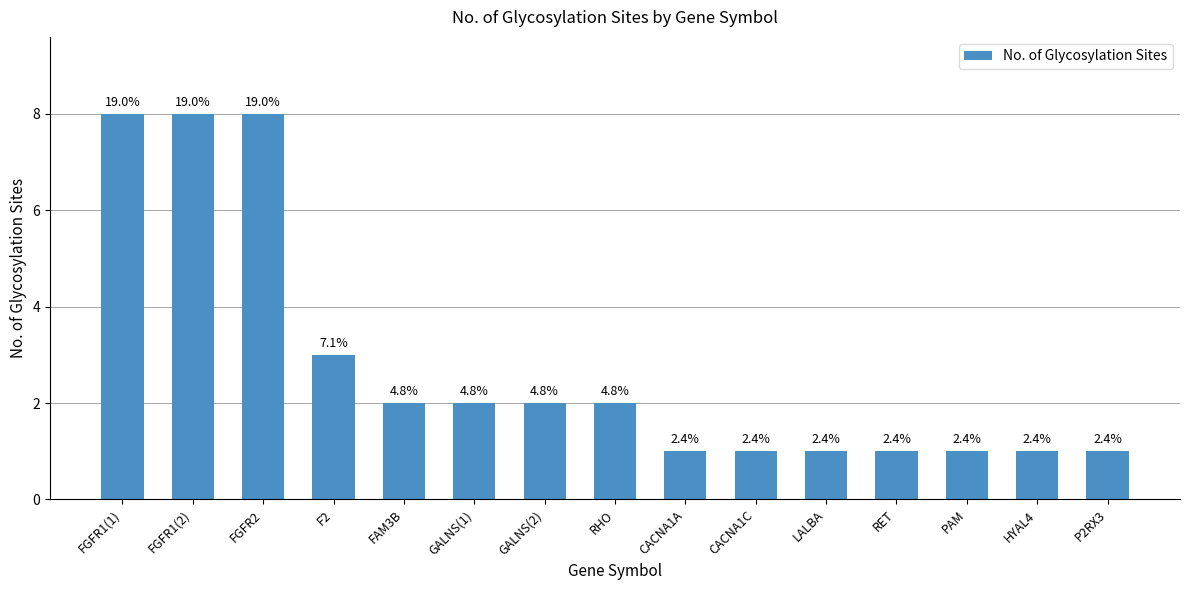

Are the bars horizontal?

No